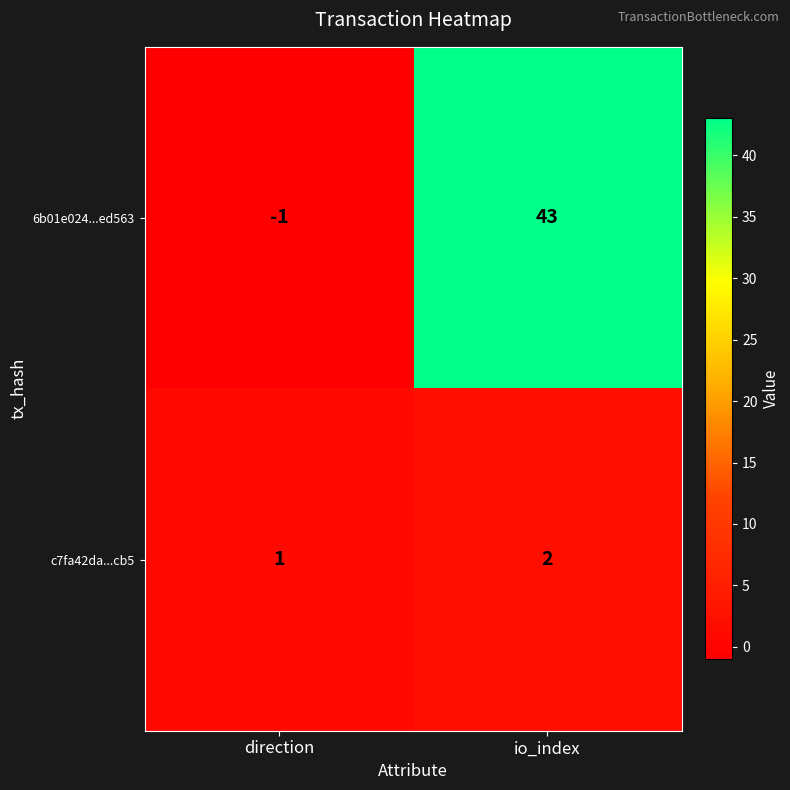

At how many categories does at least one series exceed 5?

1